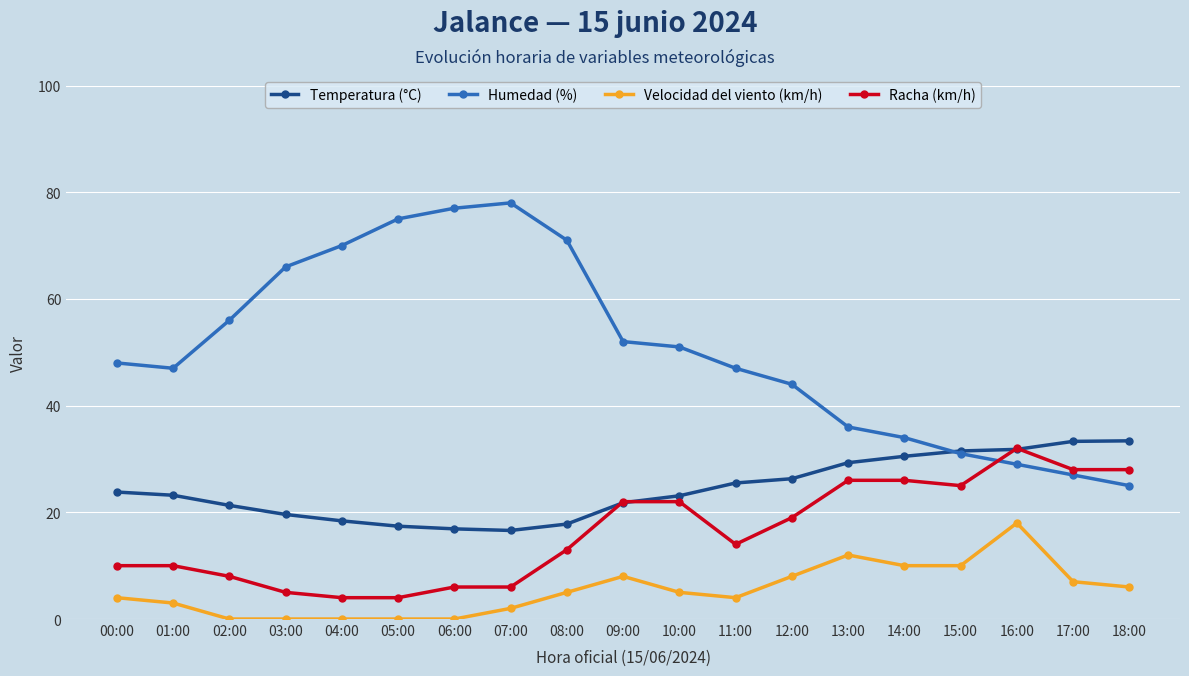

What is the spread (max minus min) of values at 14:00?

24.0